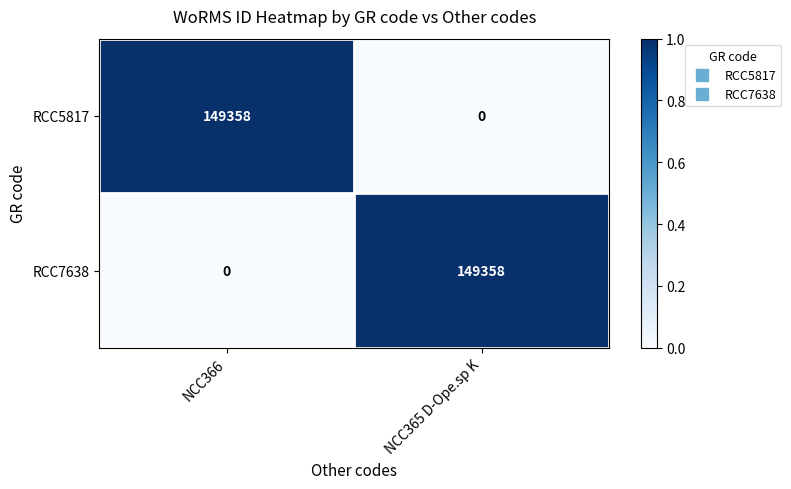

What is the spread (max minus min) of values at NCC366?

149358